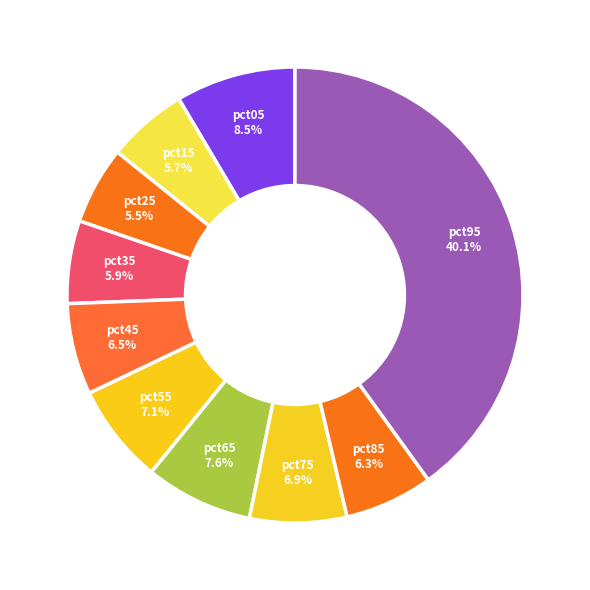

Is the sum of pct45 and pct95 greater than half?

No